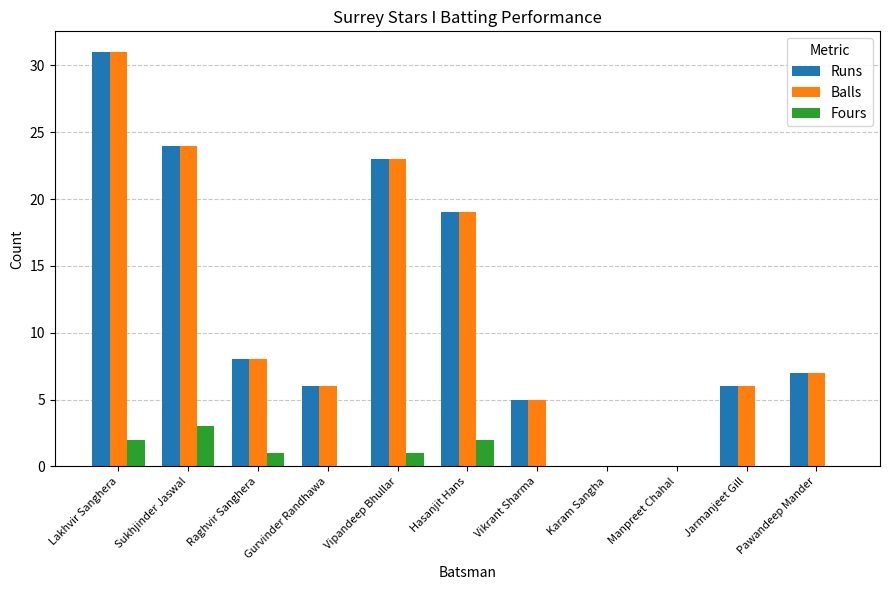

The Fours series shows 1 at Pawandeep Mander. True or false?

False